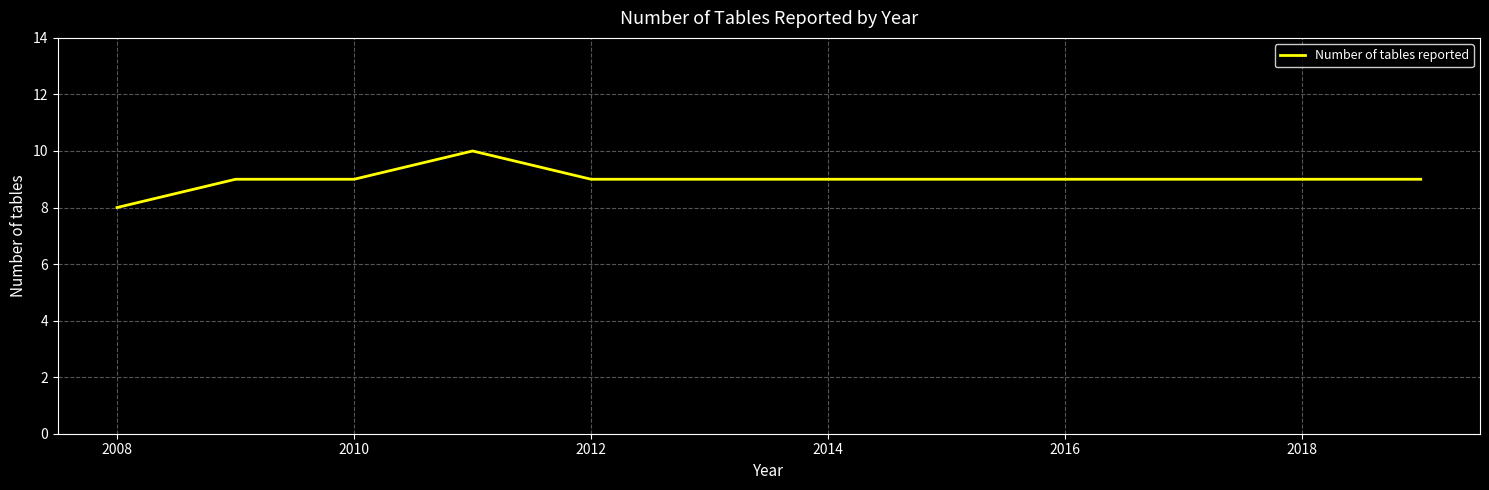

What is the greatest value displayed?

10